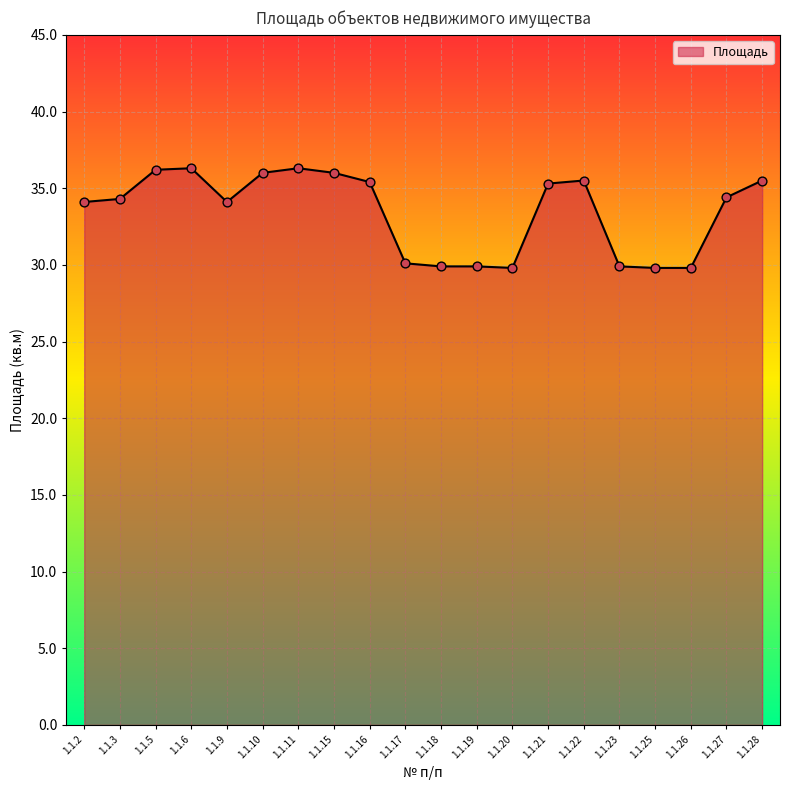

Between 1.1.16 and 1.1.9, which is larger?

1.1.16